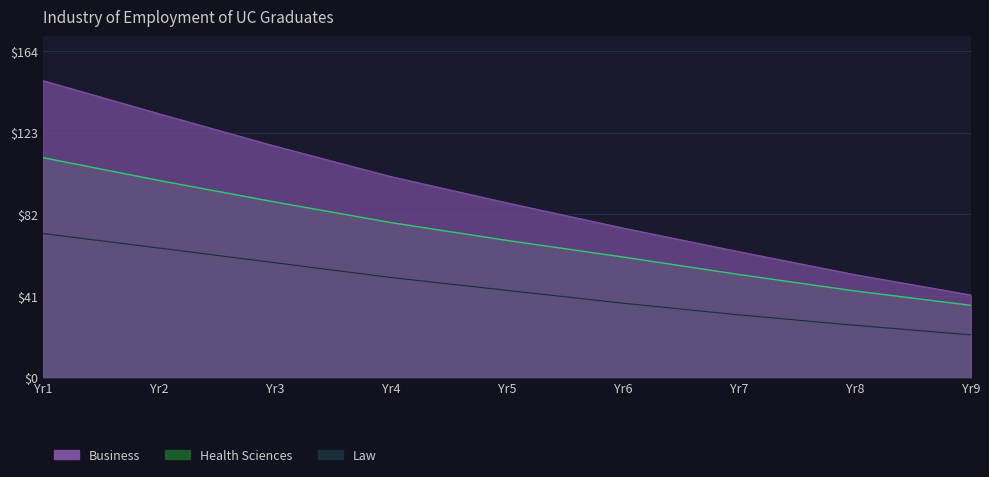

How many data points in Law are above 4386?

4